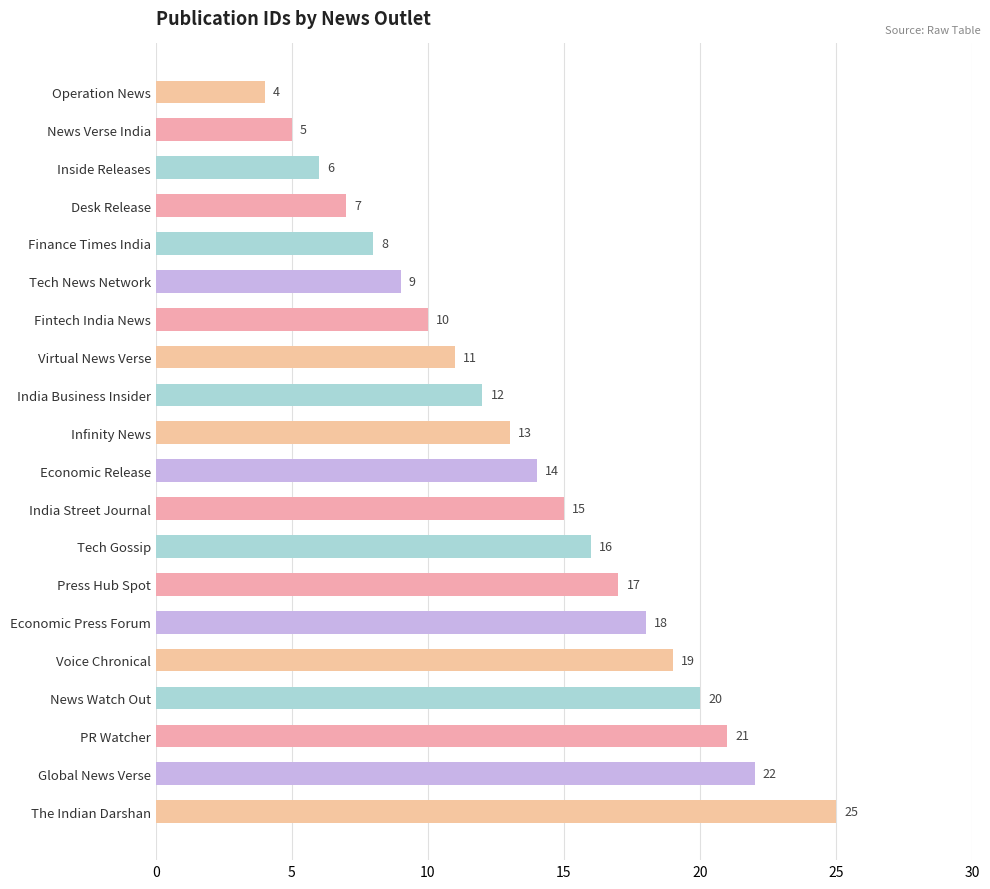

What value does the data have at Global News Verse?

22